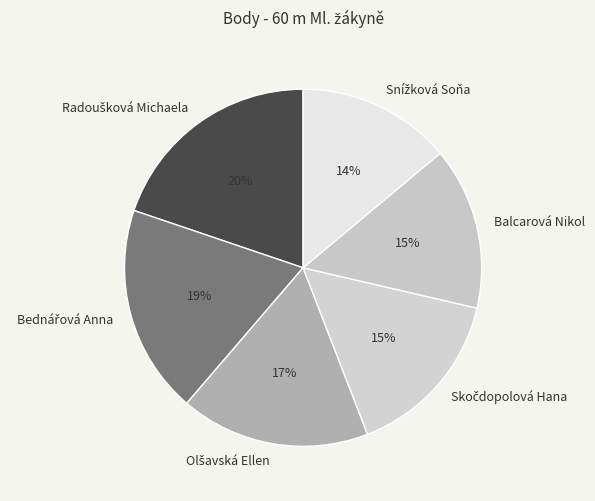

Is there a majority slice in this chart?

No